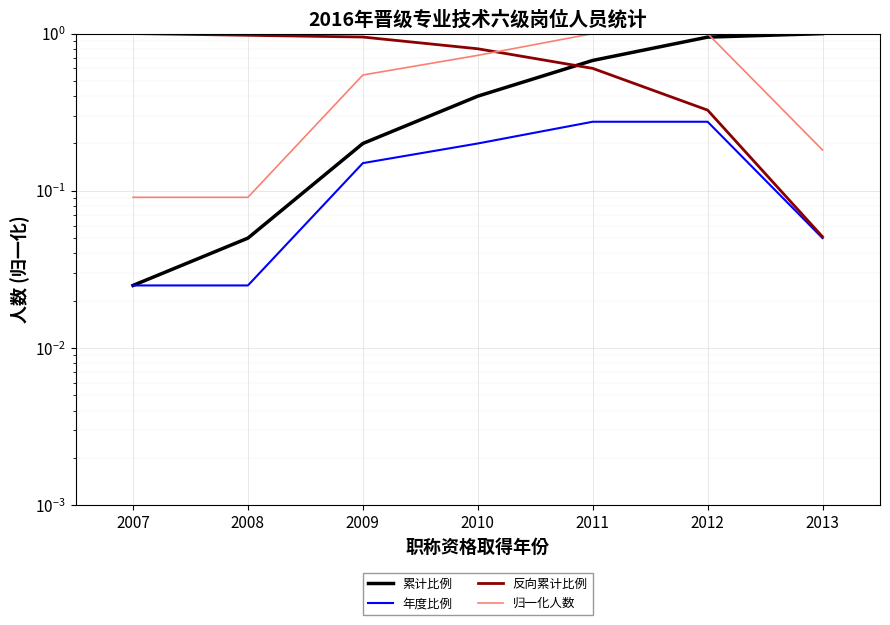

Reading right to left, transcribe all the data shown in this chart.

累计比例: 1.0	0.9	0.7	0.4	0.2	0.1	0.0
年度比例: 0.1	0.3	0.3	0.2	0.1	0.0	0.0
反向累计比例: 0.1	0.3	0.6	0.8	1.0	1.0	1.0
归一化人数: 0.2	1.0	1.0	0.7	0.5	0.1	0.1